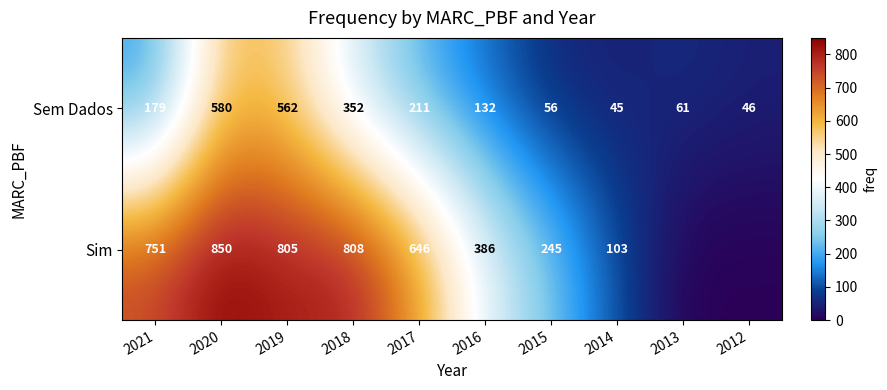

Which category has the highest value across all series?

2020